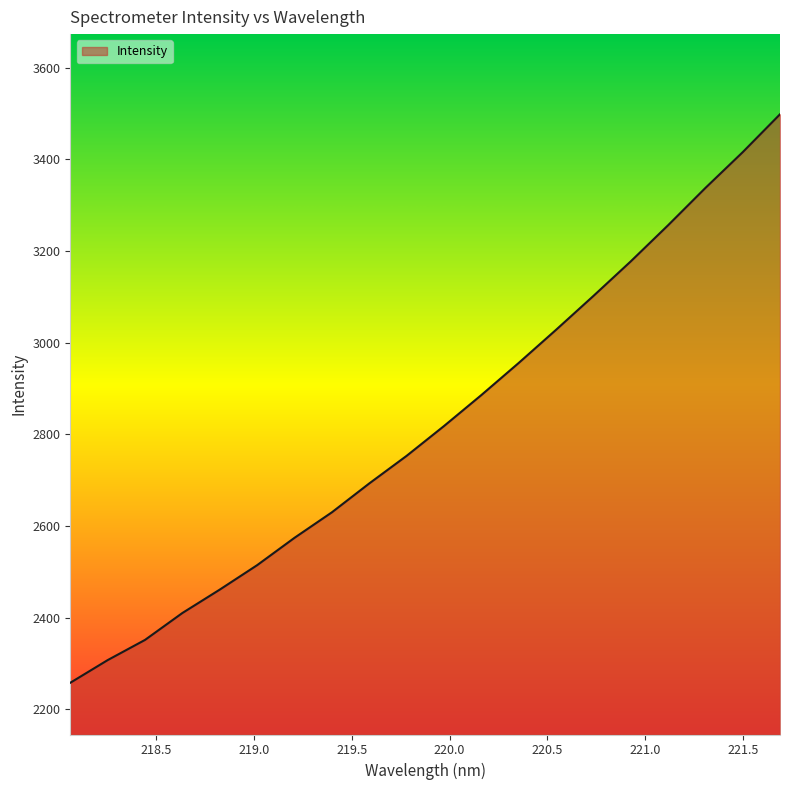

What is the greatest value displayed?

3498.4